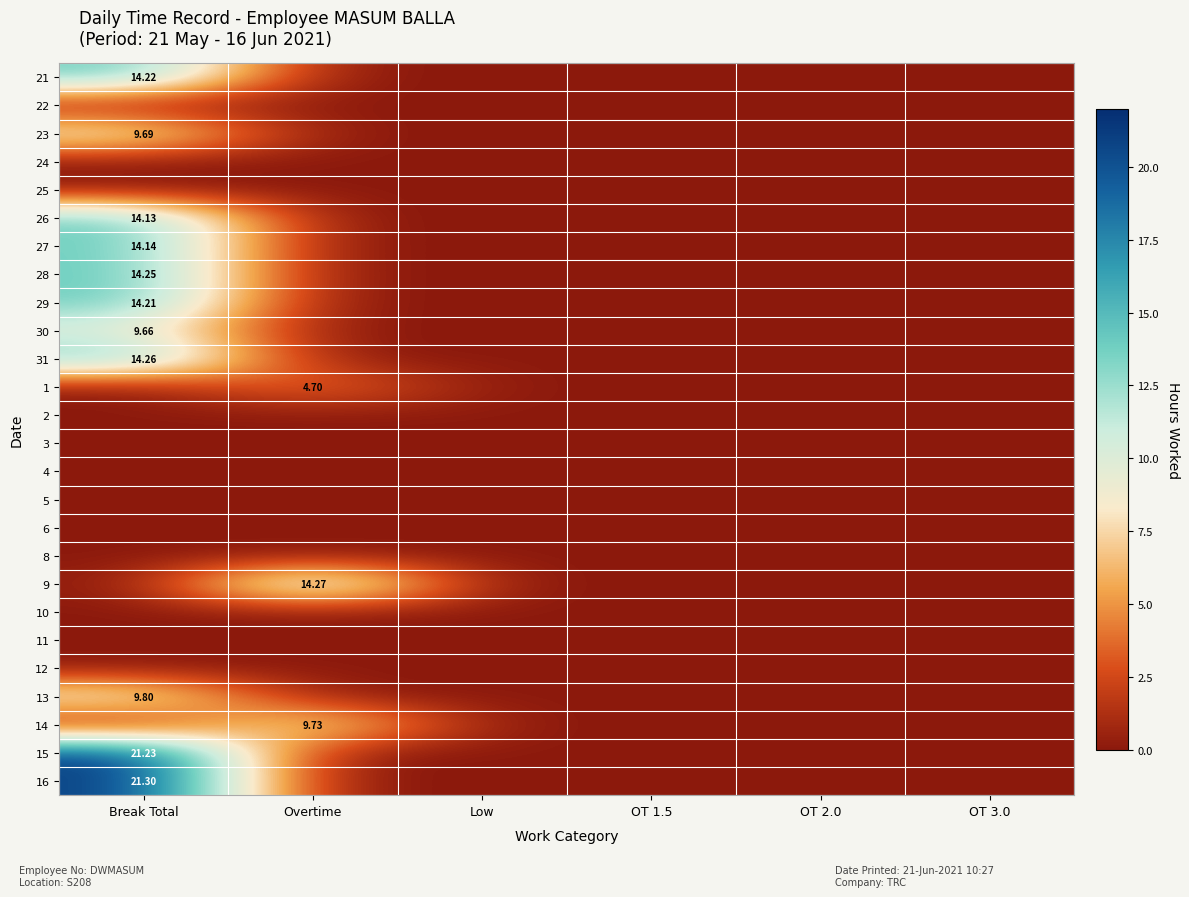

The value of 27 at Low is -5.8. True or false?

False